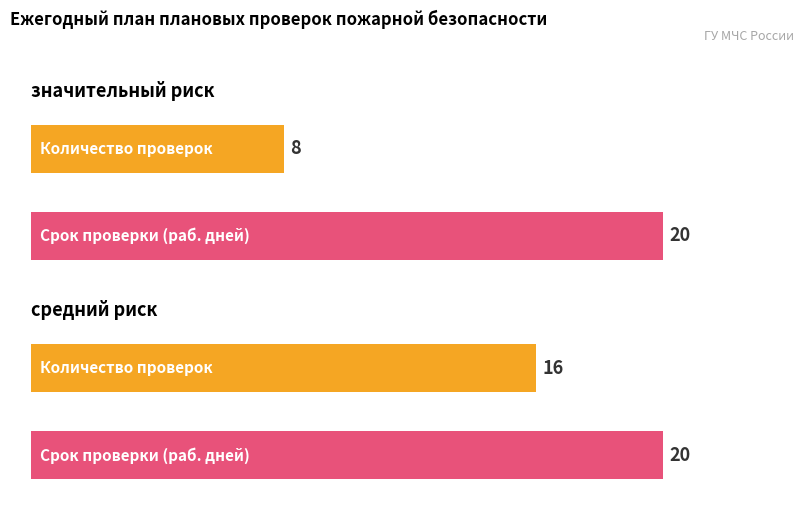

What is the value of the средний риск bar at the 1st from the left?

16